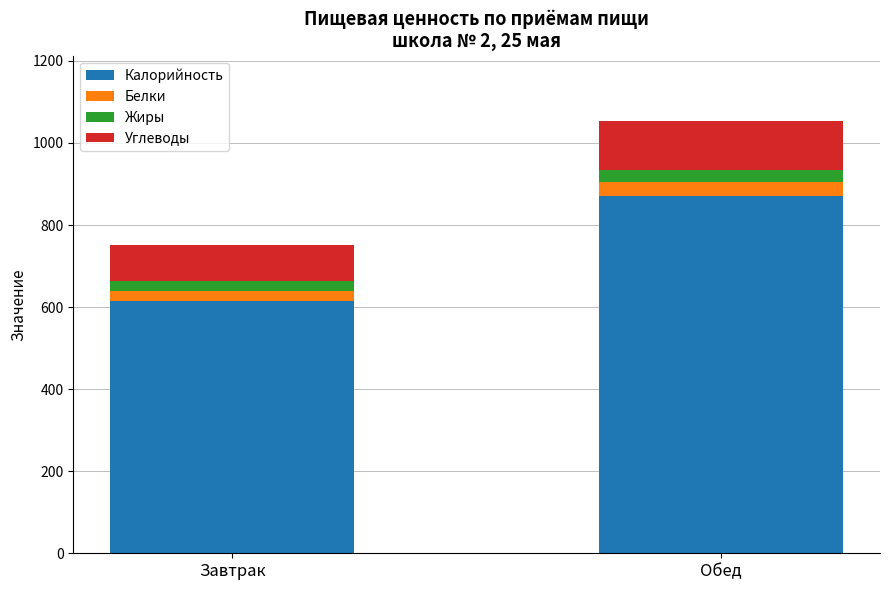

How many bars are there in total?

2